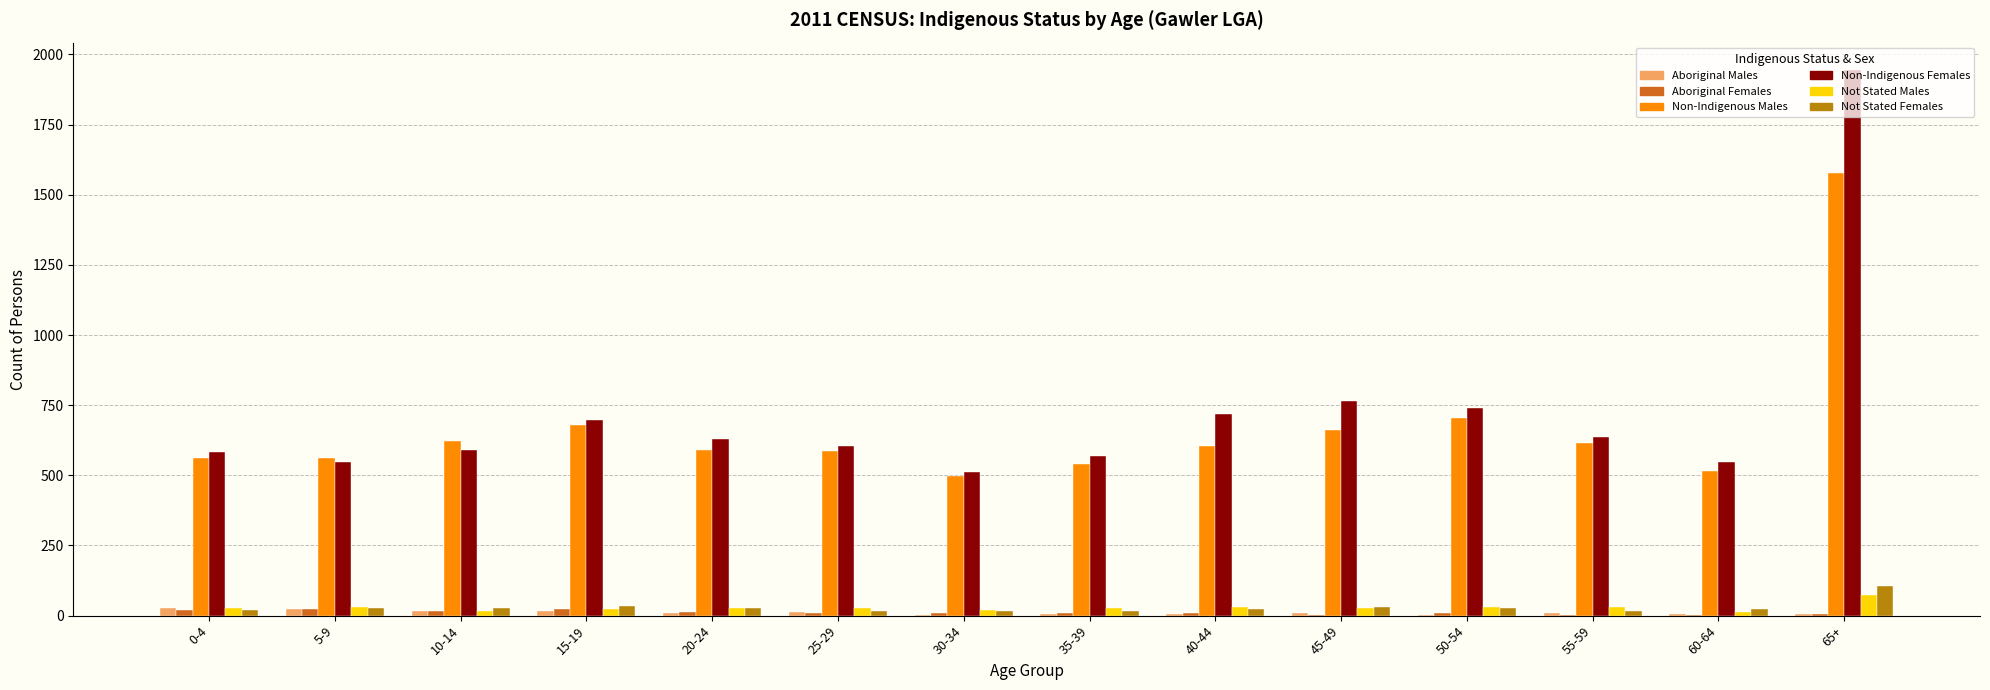

Are the bars horizontal?

No